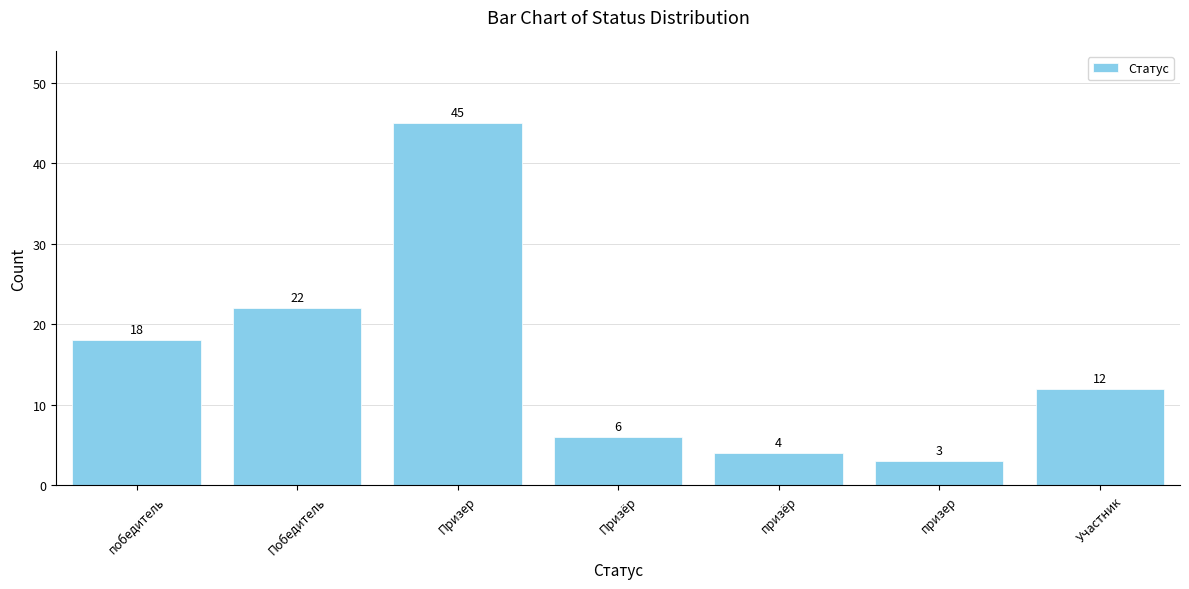

What is the label of the 7th bar from the left?

Участник